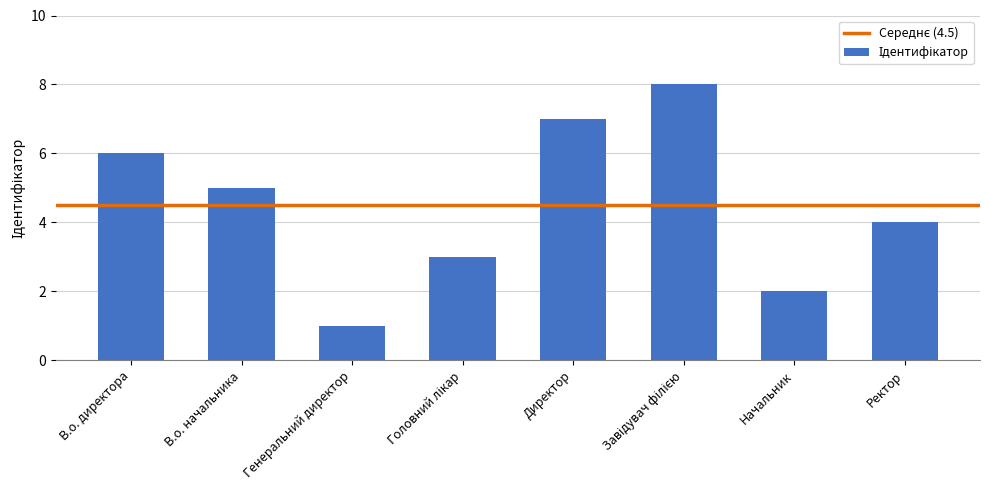

Where does the data first go above 5?

В.о. директора